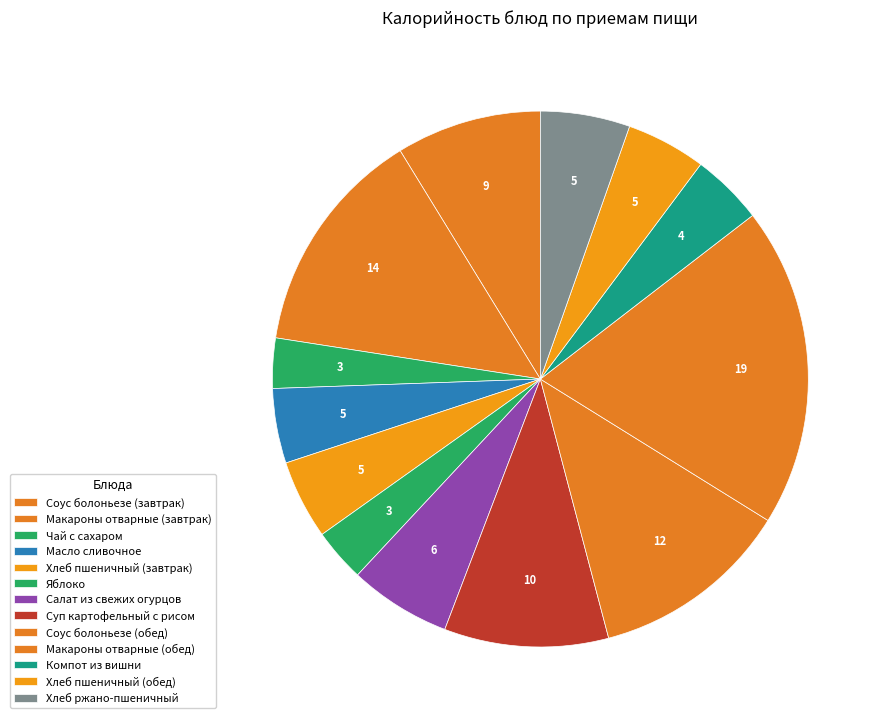

Is it true that Суп картофельный с рисом is 15% of the pie?

False